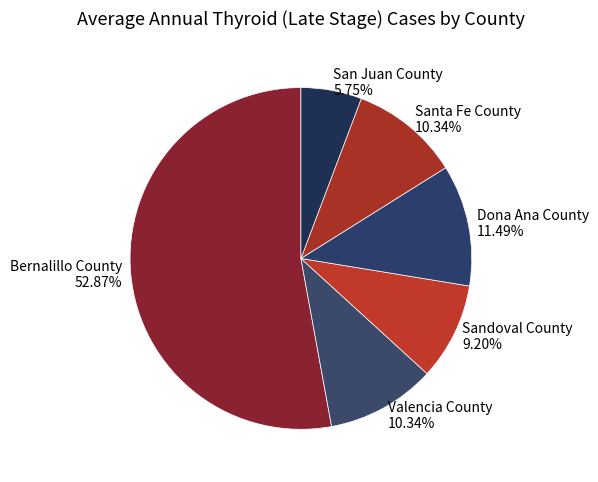

To the nearest percent, what percentage of the pie is Sandoval County?

9%